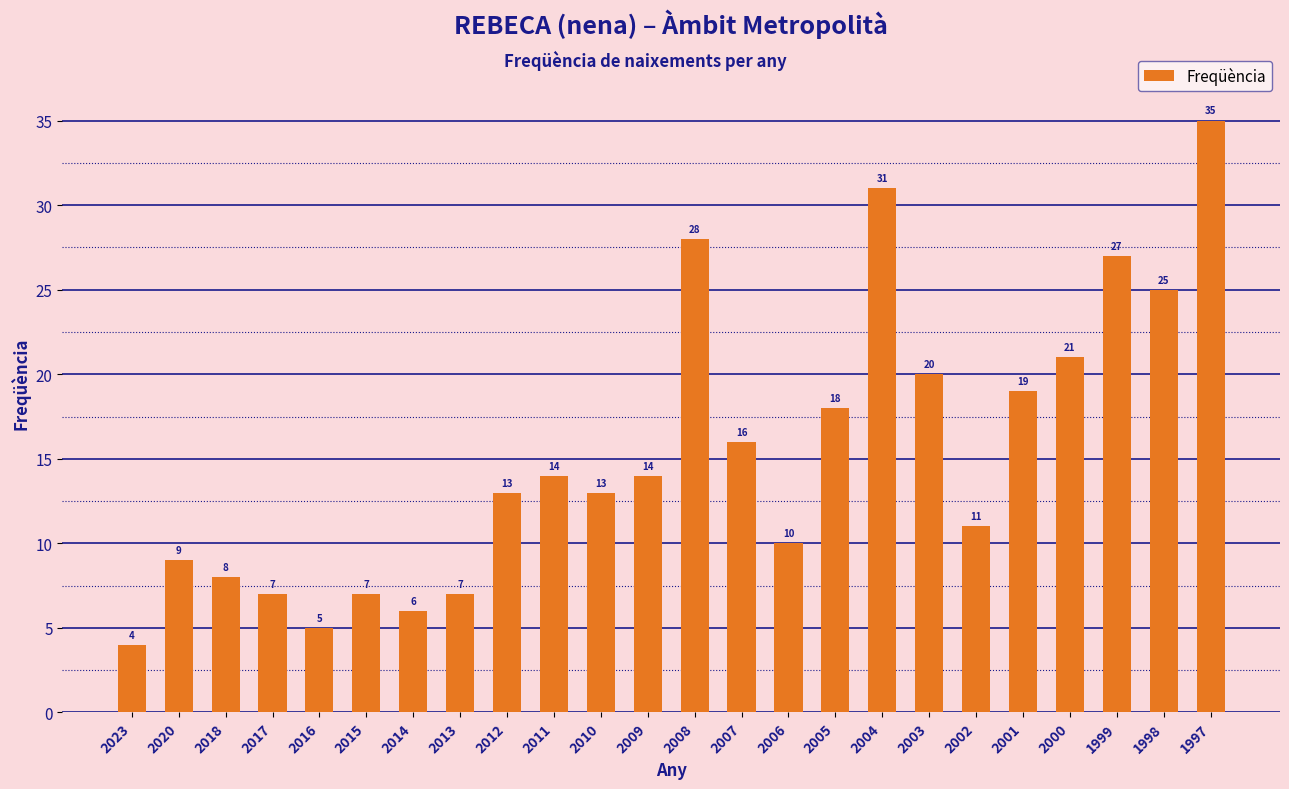

Which label corresponds to the largest value in the chart?

1997